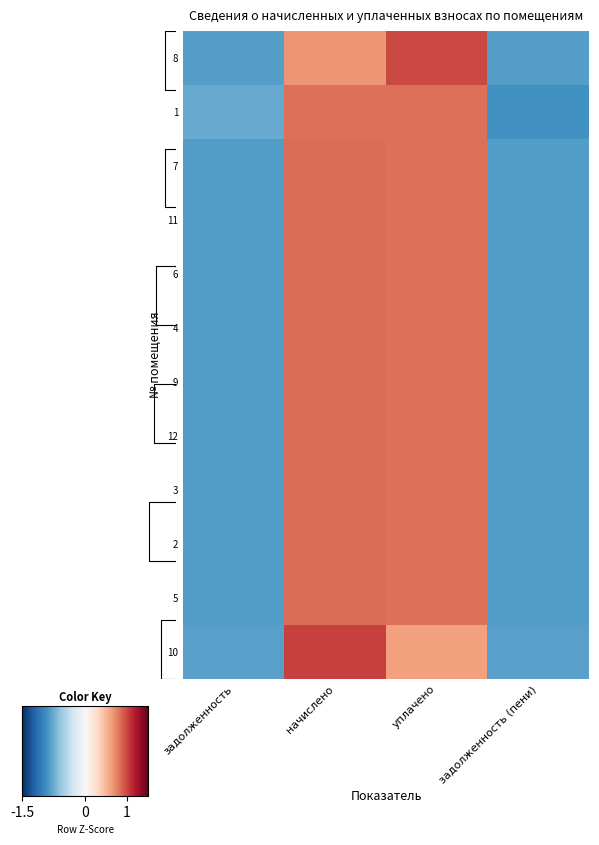

What is the lowest value of the 4 series?

-1.0